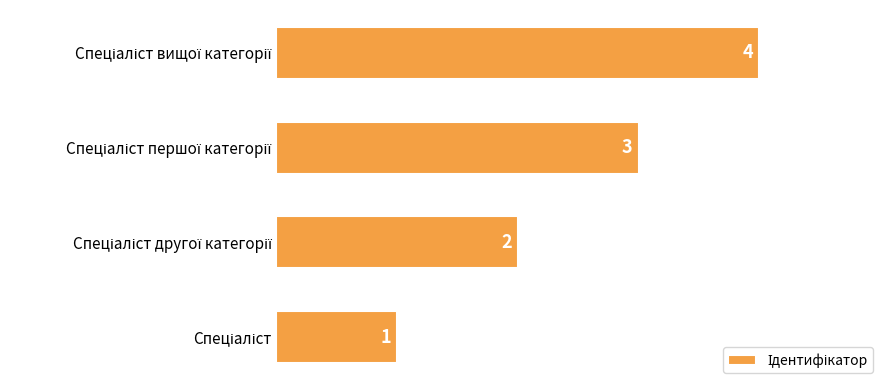

What is the smallest value displayed?

1